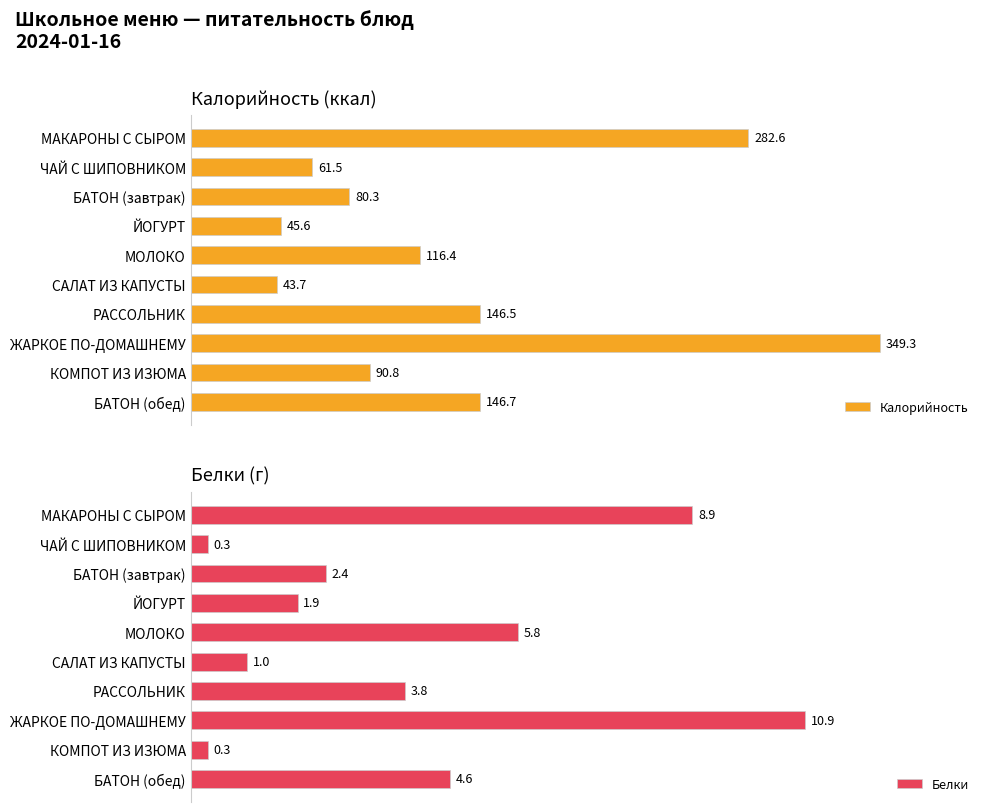

How many groups of bars are there?

10